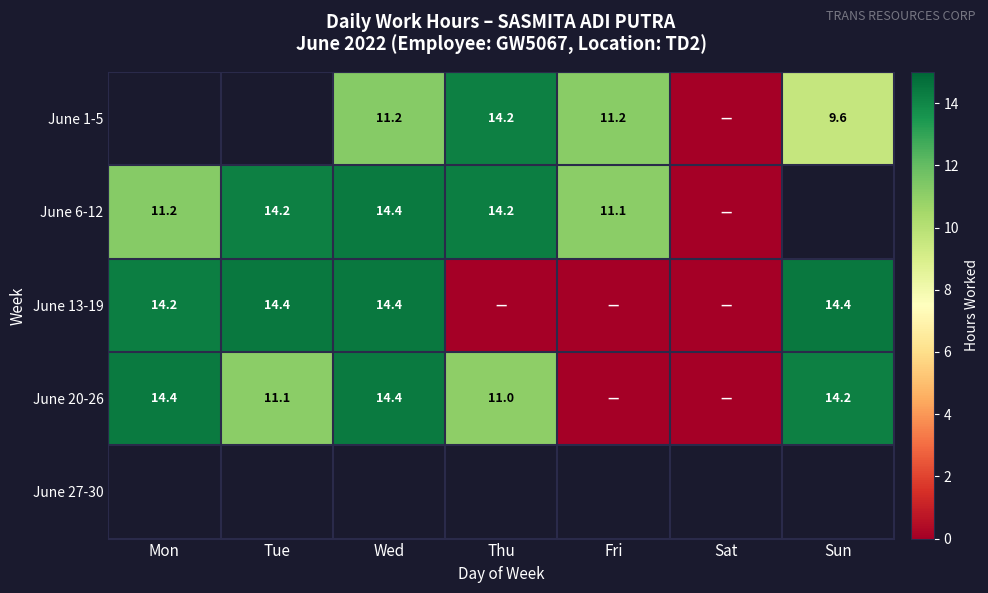

Is the value of June 20-26 at Tue greater than the value of June 6-12 at Tue?

No